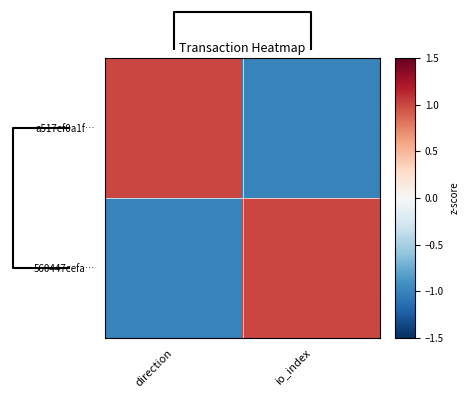

At how many categories does at least one series exceed 0?

2